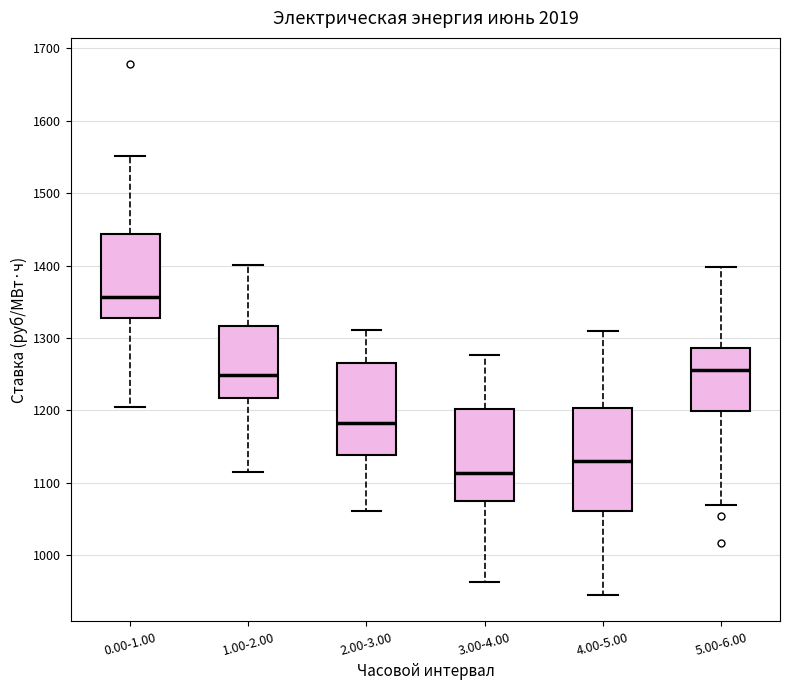

Which box's median line is the highest?

0.00-1.00